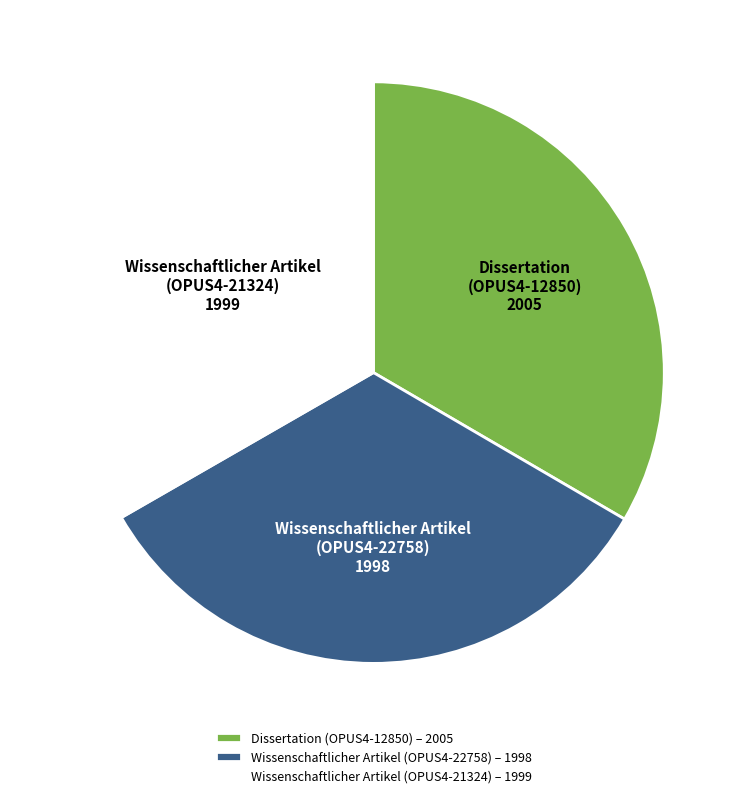

Is it true that Wissenschaftlicher Artikel (OPUS4-21324) 1999 is 33% of the pie?

True